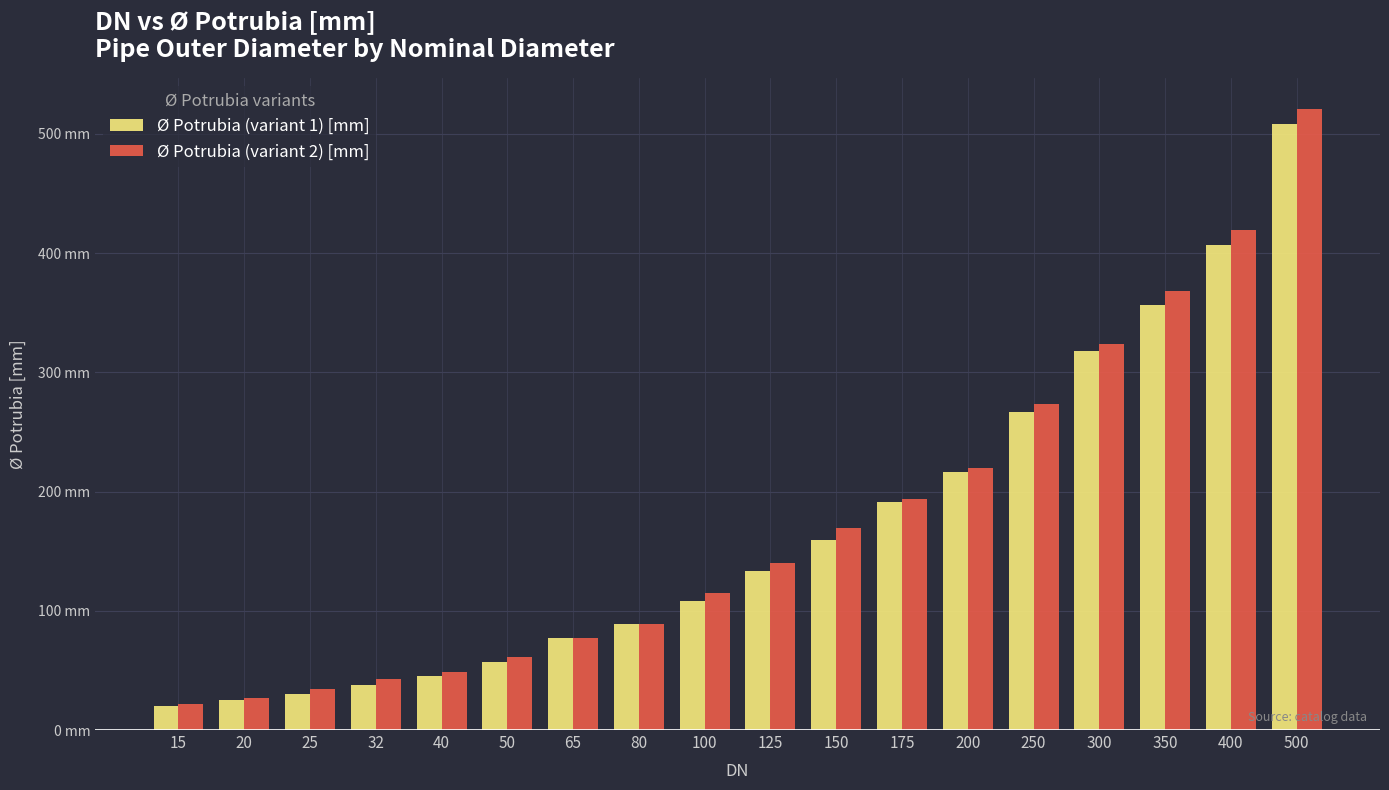

What is the difference between the second highest and minimum values in the Ø Potrubia (variant 1) [mm] series?

387